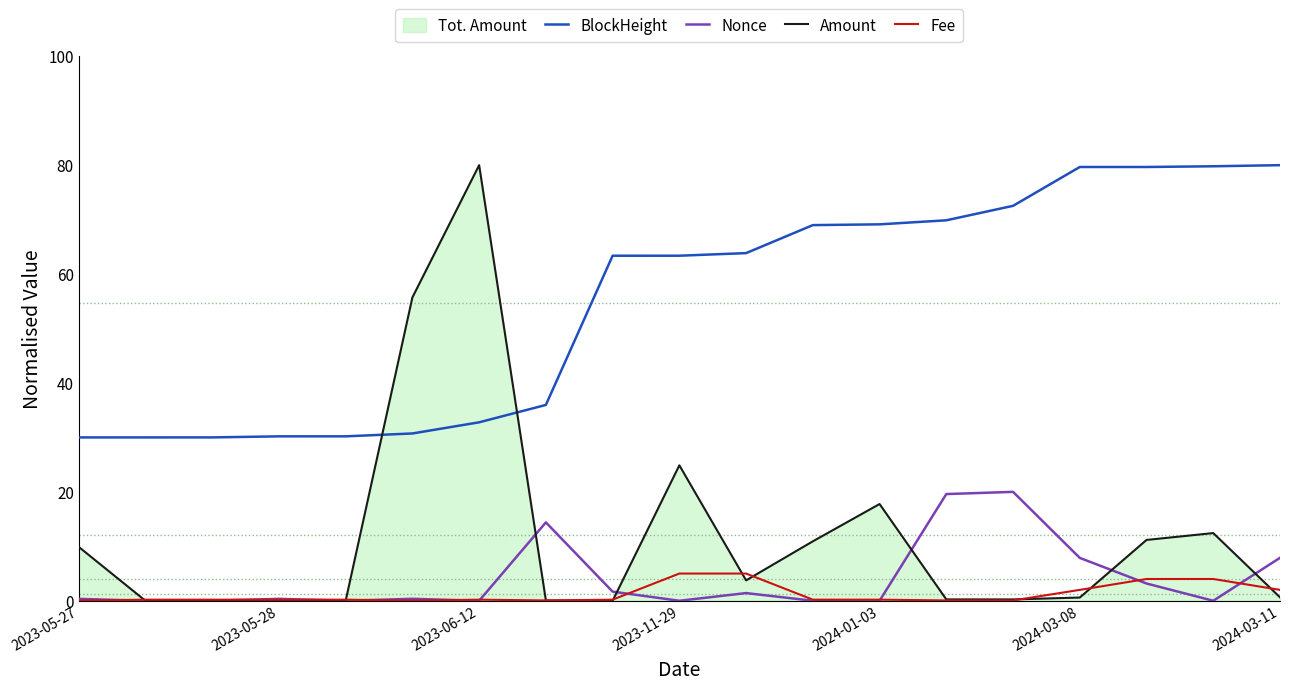

What is the total value across all series at 2023-06-12?

113.0